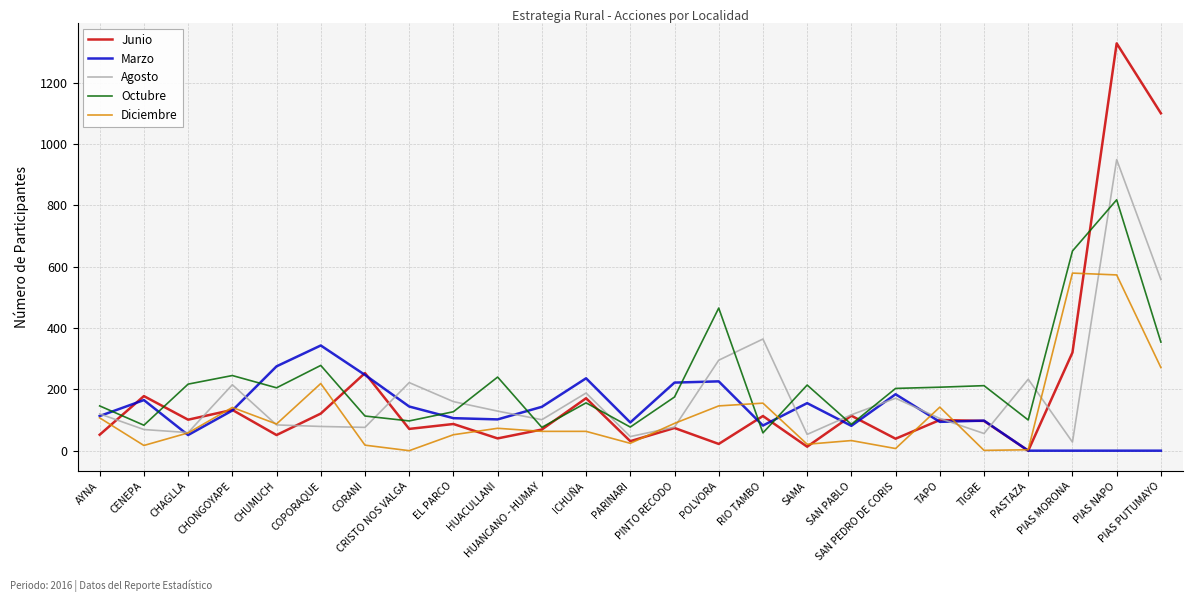

What position from the right is TAPO?

6